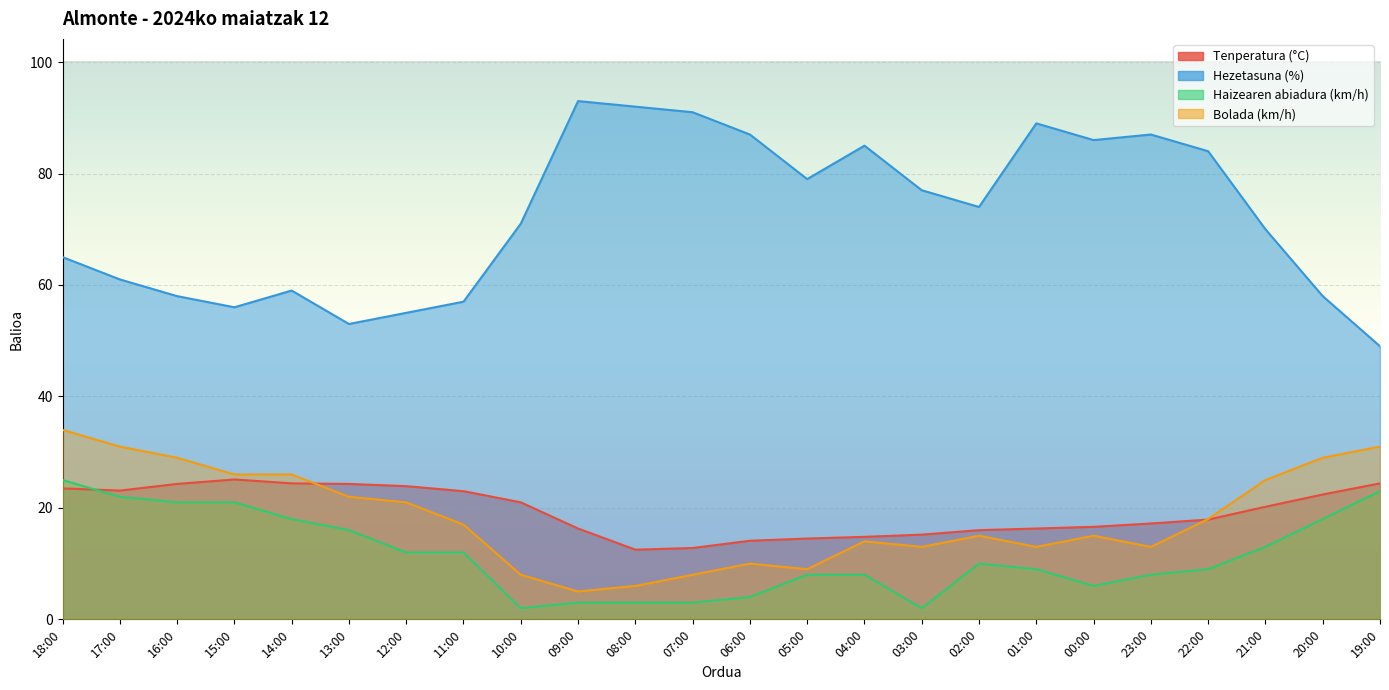

What is the sum of all Hezetasuna (%) values?

1736.0